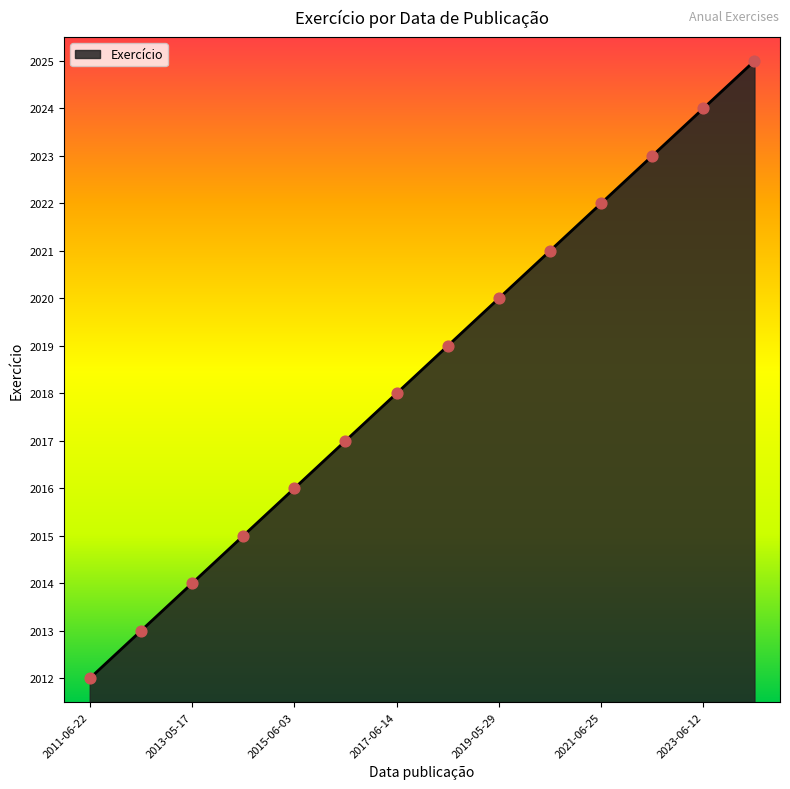

What is the smallest value displayed?

2012